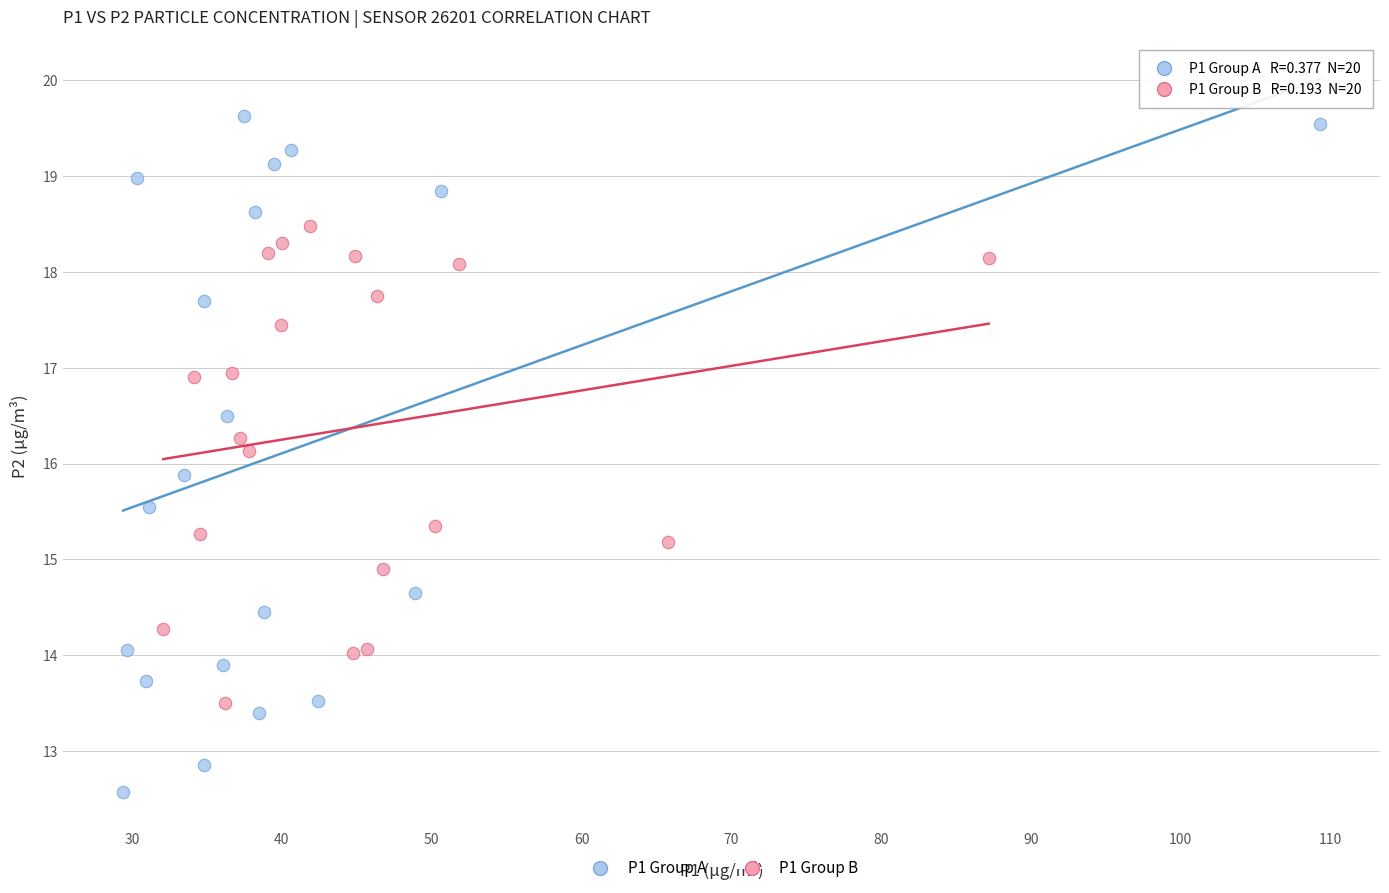

Which series reaches the maximum Y coordinate?

P1 Group A